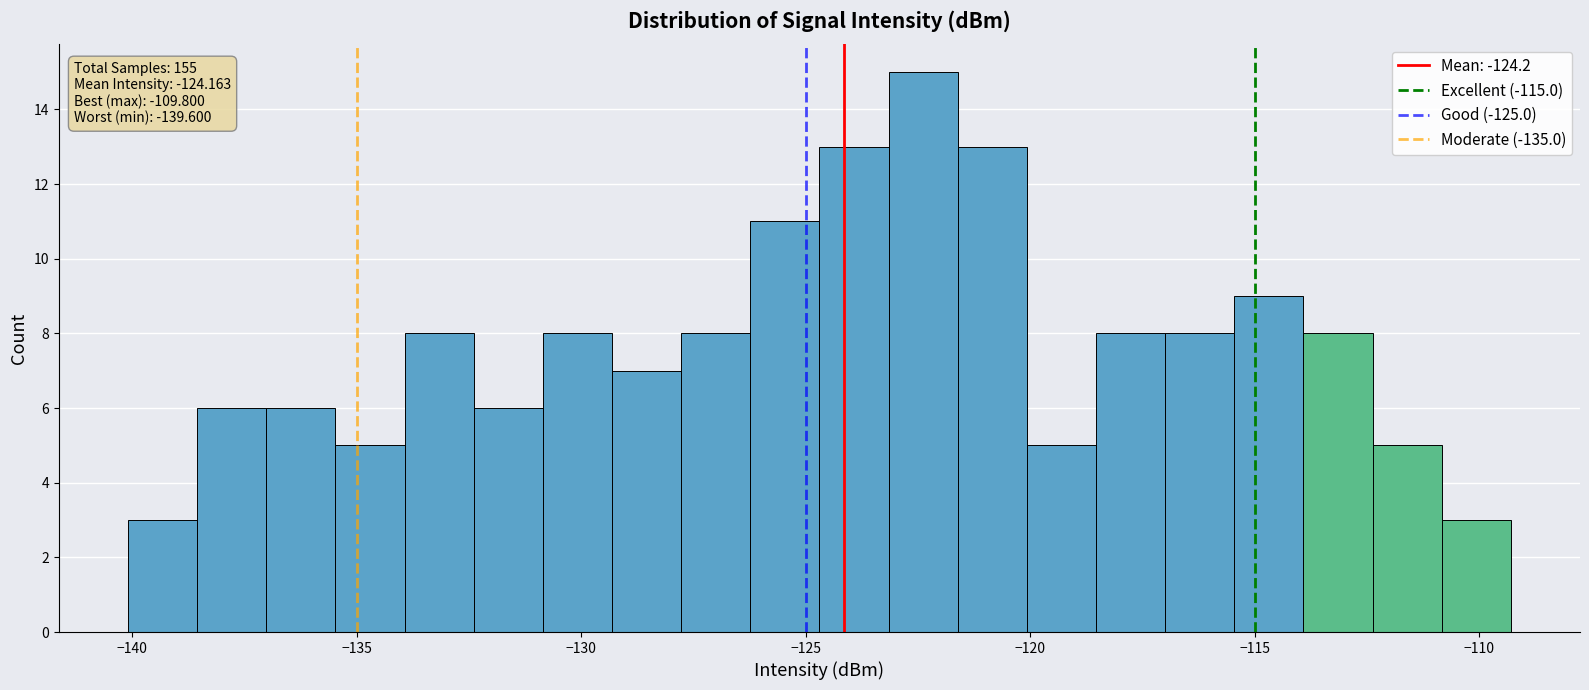

Around what value on the x-axis is the tallest bar? Give the approximate position of its centre, as read against the axis.

-122.5